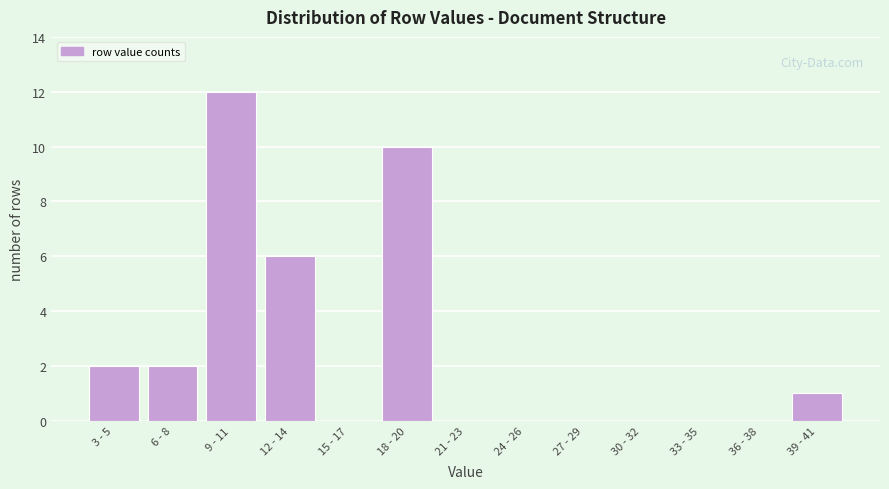

Reading right to left, what are all the values shown in this chart?

39 - 41=1	36 - 38=0	33 - 35=0	30 - 32=0	27 - 29=0	24 - 26=0	21 - 23=0	18 - 20=10	15 - 17=0	12 - 14=6	9 - 11=12	6 - 8=2	3 - 5=2